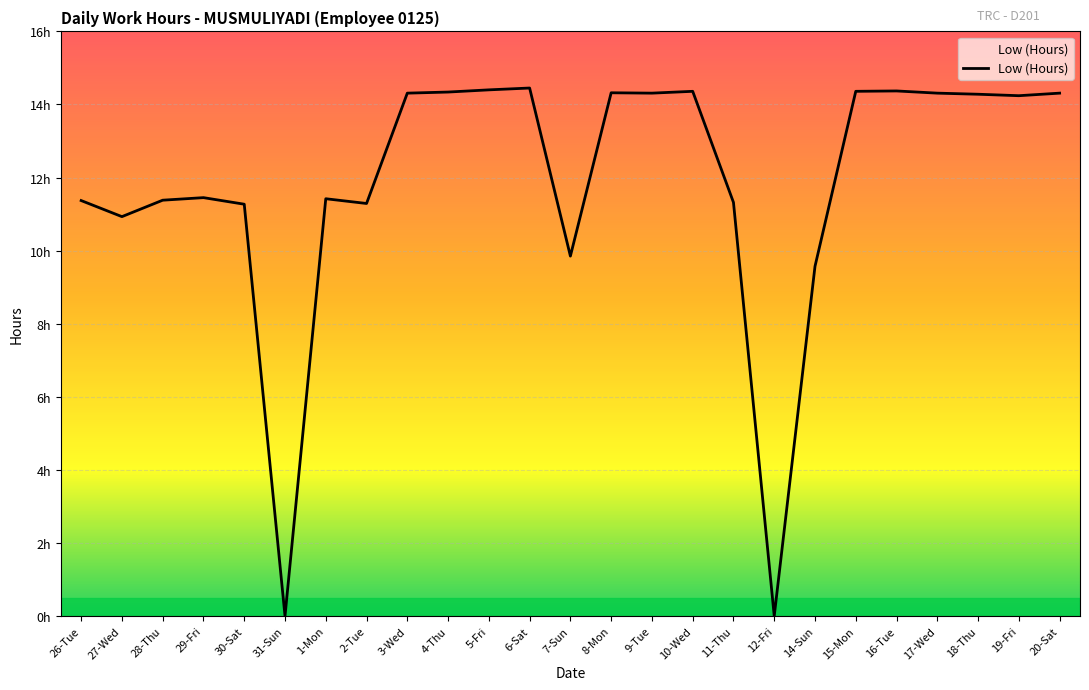

At which label does the data first exceed 14?

3-Wed